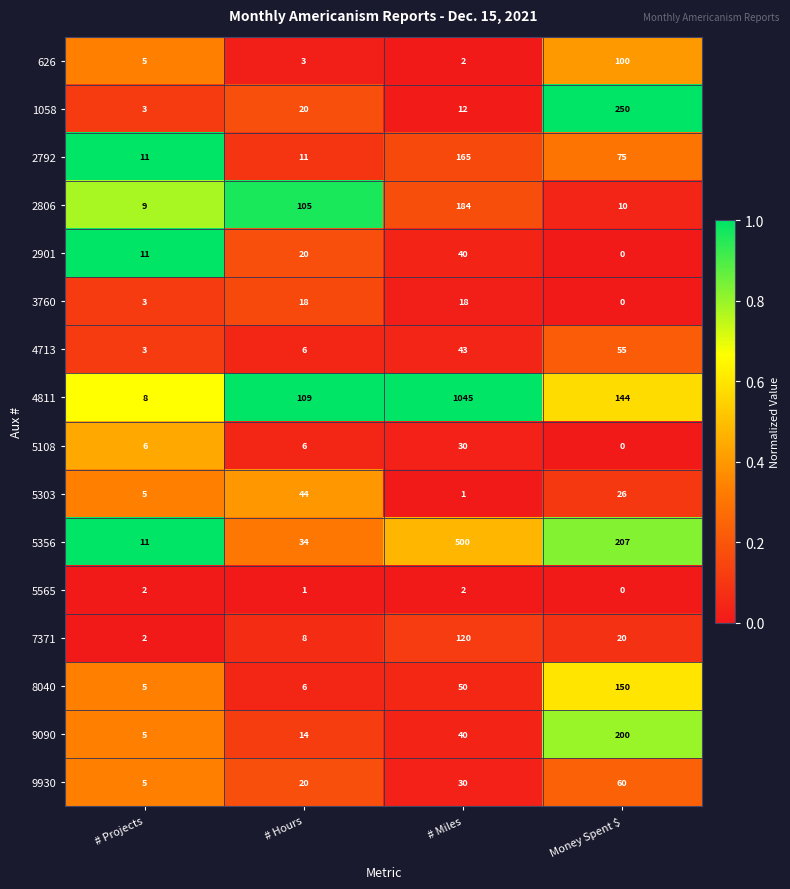

What is the total value across all series at # Hours?

425